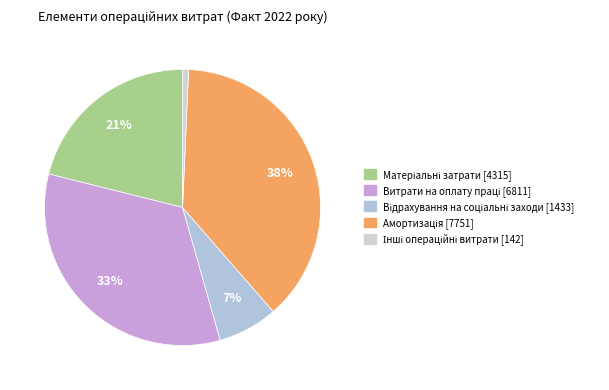

Count the number of slices in the pie.

5